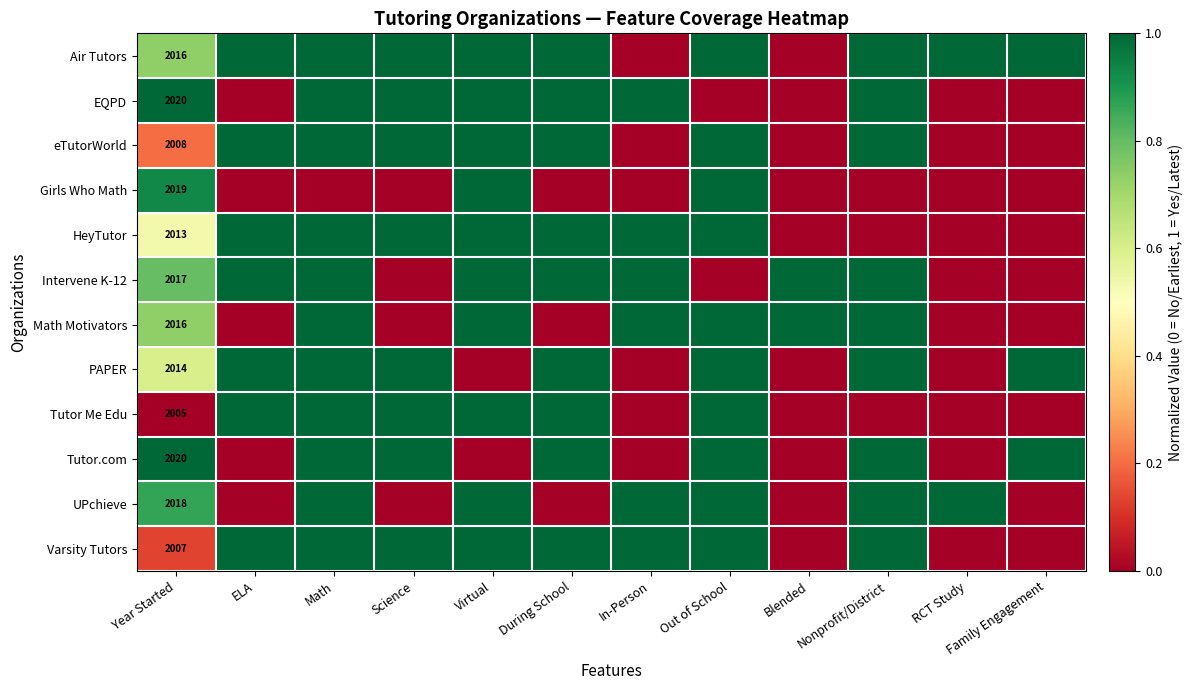

The value of Intervene K-12 at Blended is 1.6. True or false?

False